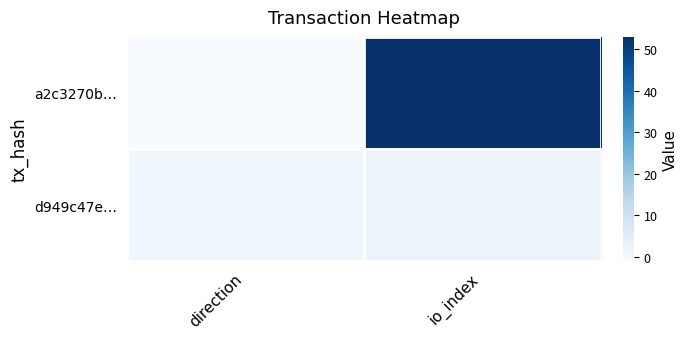

At which category is the sum across all series the highest?

io_index